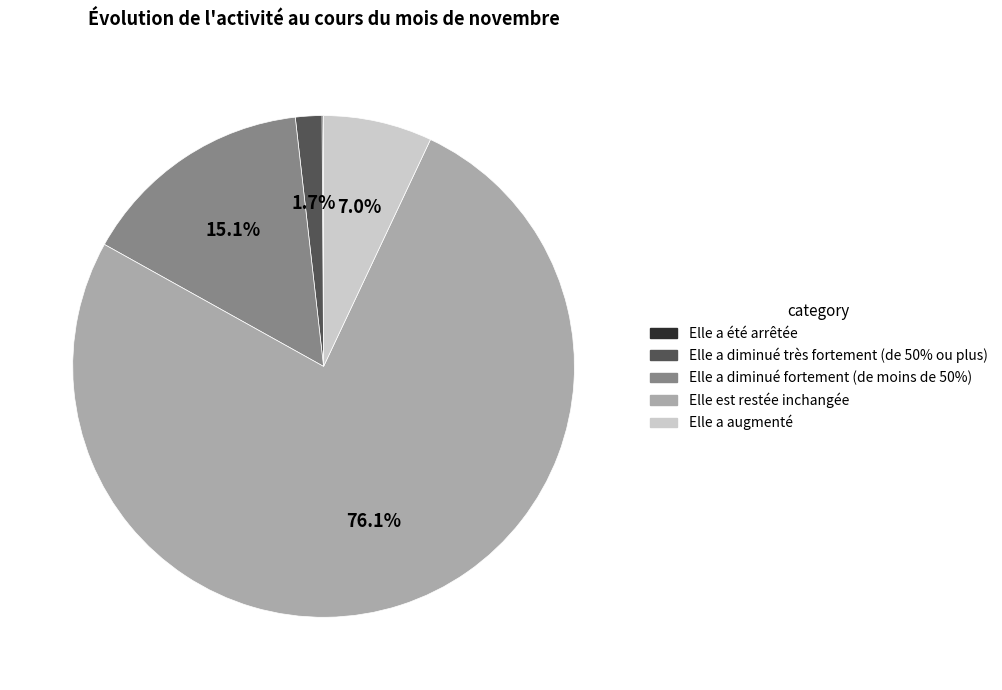

What percentage is NOT represented by Elle a diminué très fortement (de 50% ou plus)?

98.3%